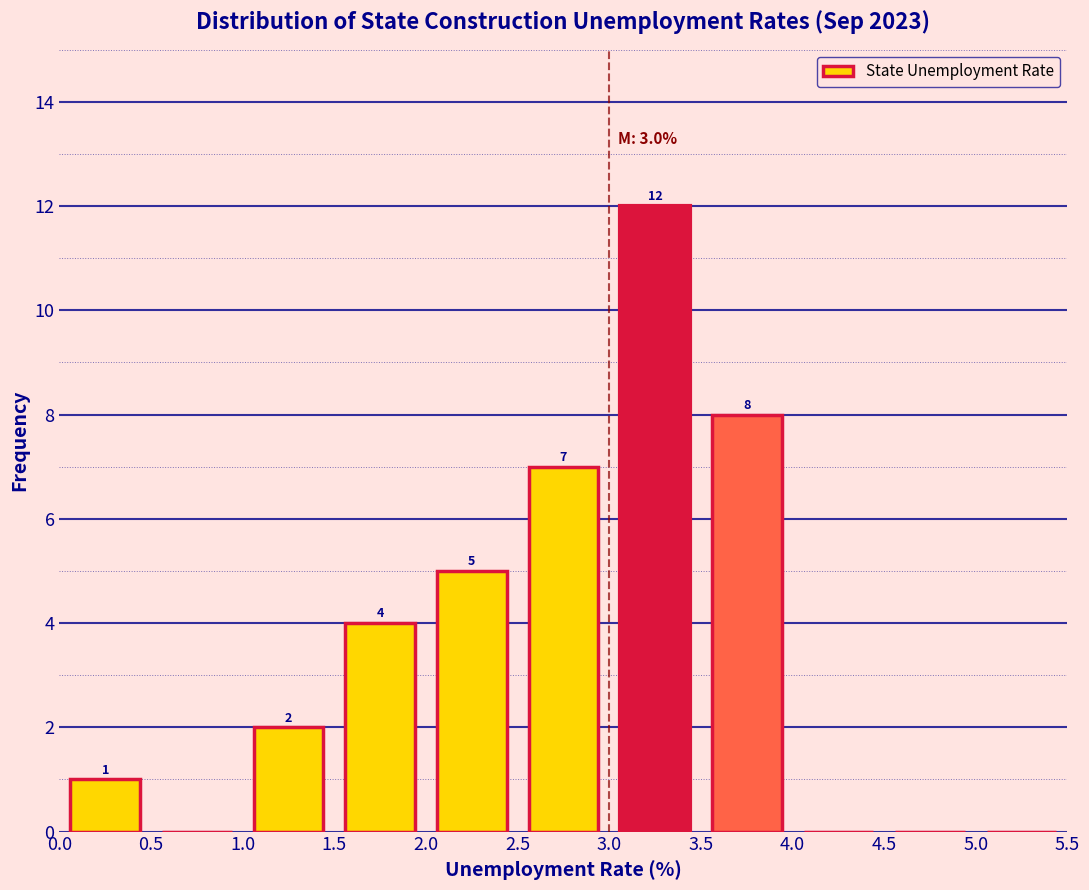

Over which range of the x-axis is the bar tallest?

3.0 to 3.5